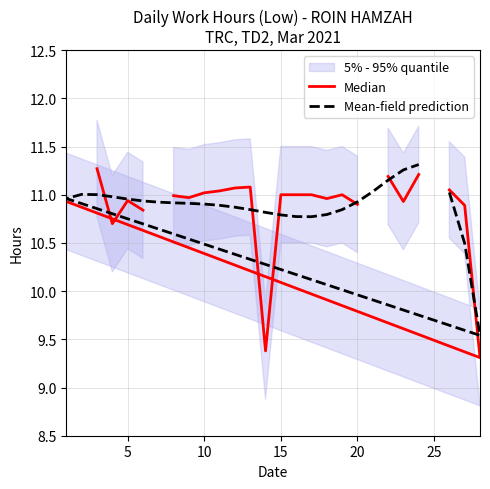

Rank the series by their average value, from lowest to highest.

Median, Mean-field prediction